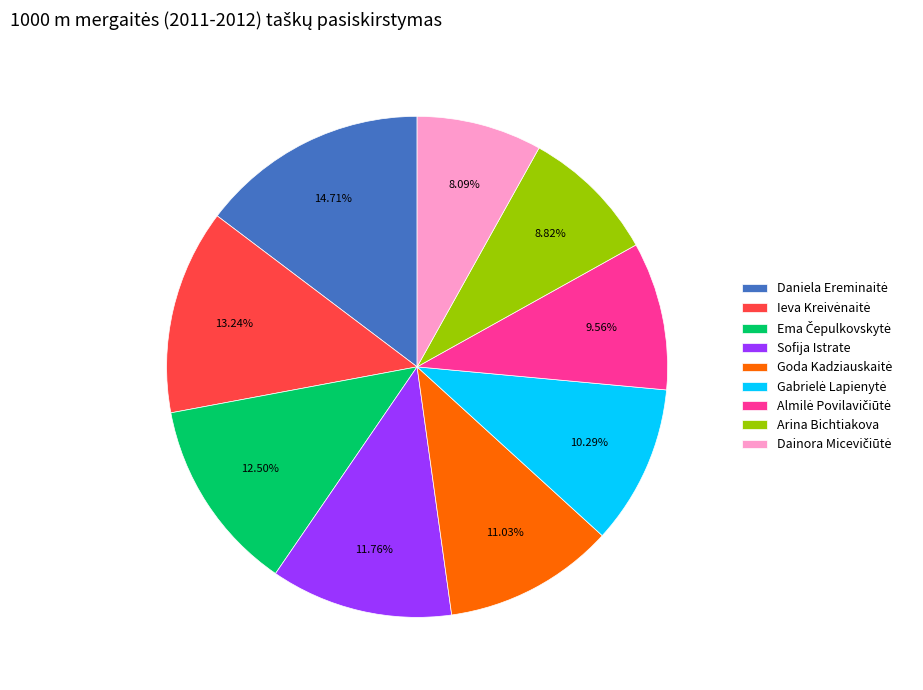

Count the number of slices in the pie.

9